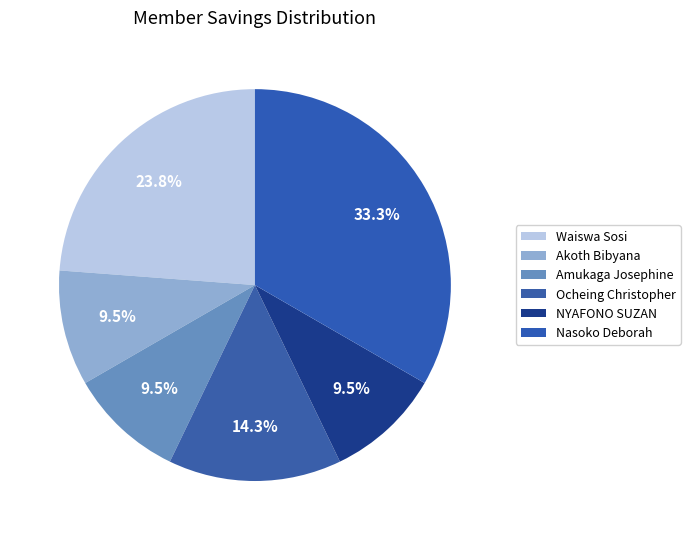

To the nearest percent, what is the difference between the largest and smallest slice percentages?

24%